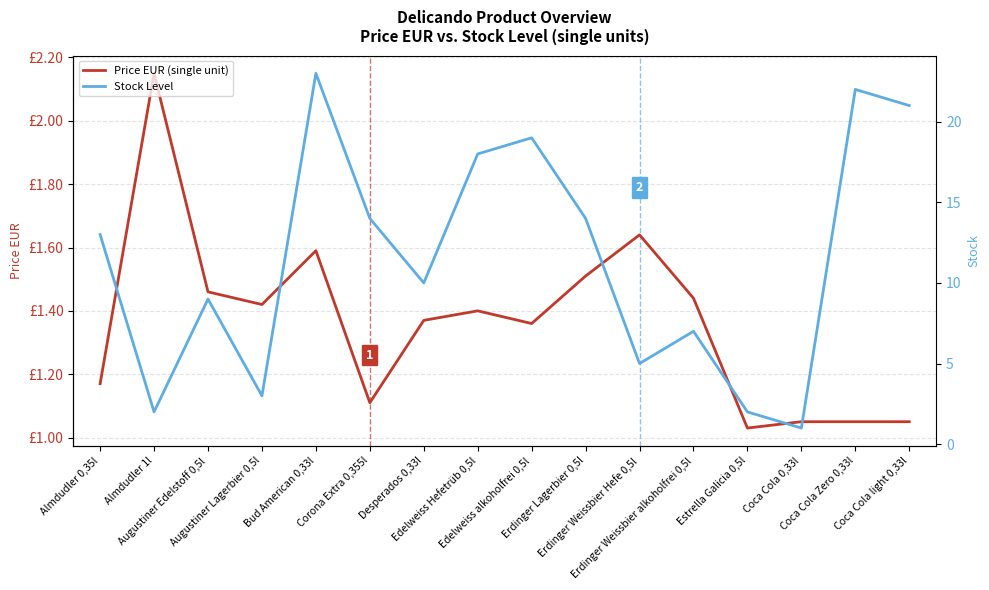

What is the value of the Price EUR (single unit) point at the 11th from the left?

1.6